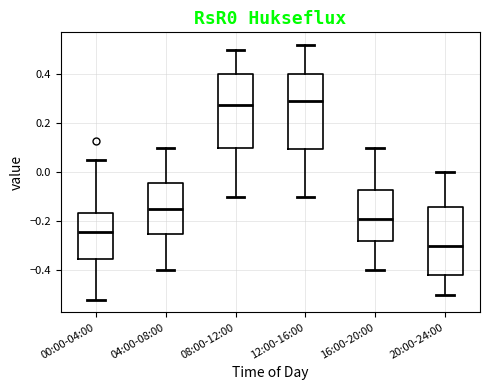

Where does the upper whisker of the box for 00:00-04:00 end on the y-axis? The values are not printed on the chart, so give them approximately, as read against the axis.

0.06